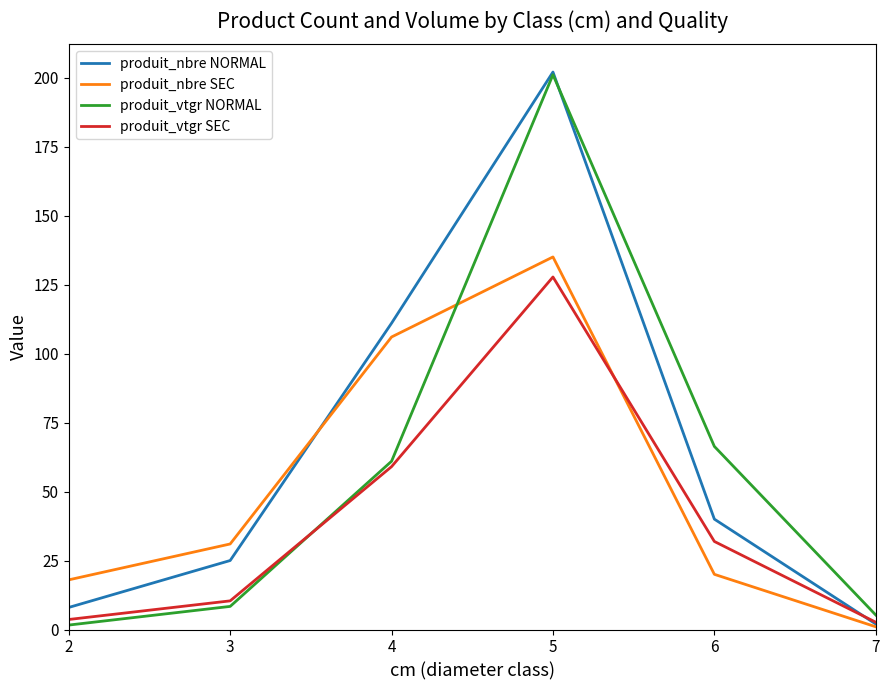

What is the difference between the second highest and minimum values in the produit_nbre NORMAL series?

109.0